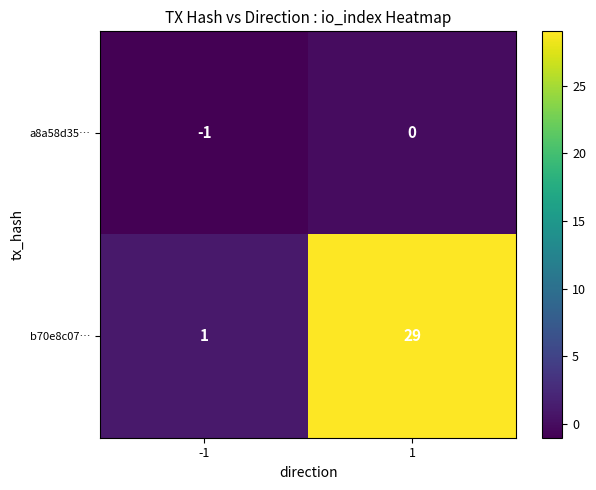

Which series has the largest total across all categories?

b70e8c07…